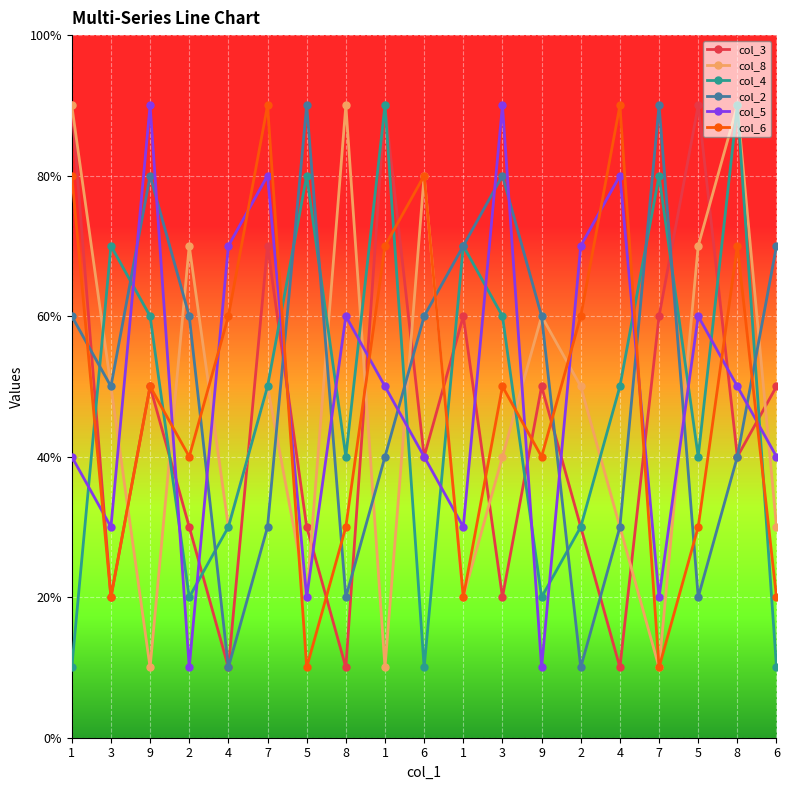

What are all the series names shown in the legend?

col_3, col_8, col_4, col_2, col_5, col_6